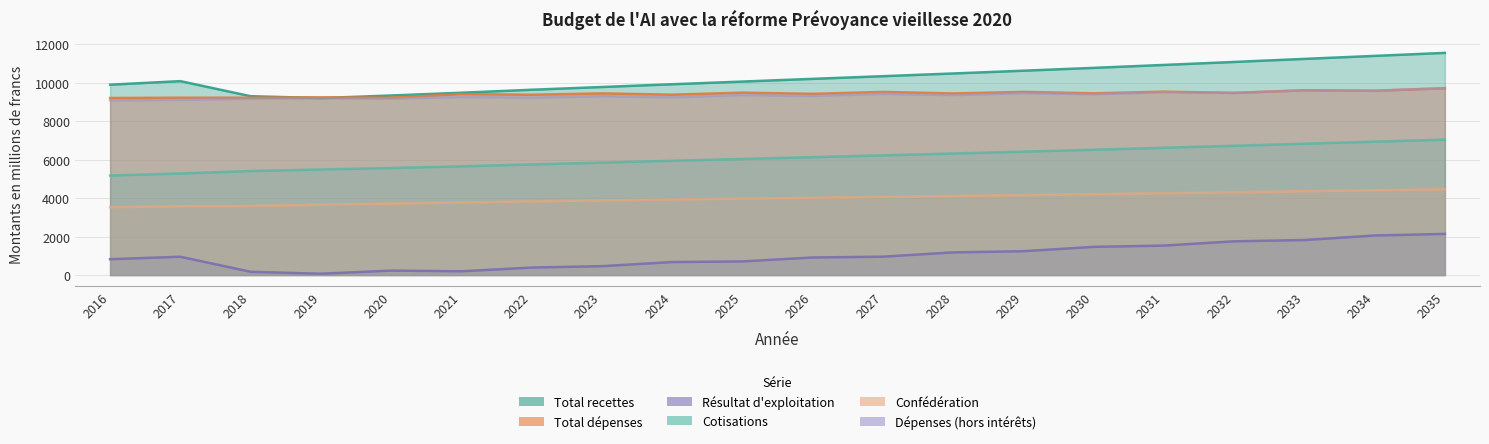

True or false: Cotisations and Confédération cross at least once.

False